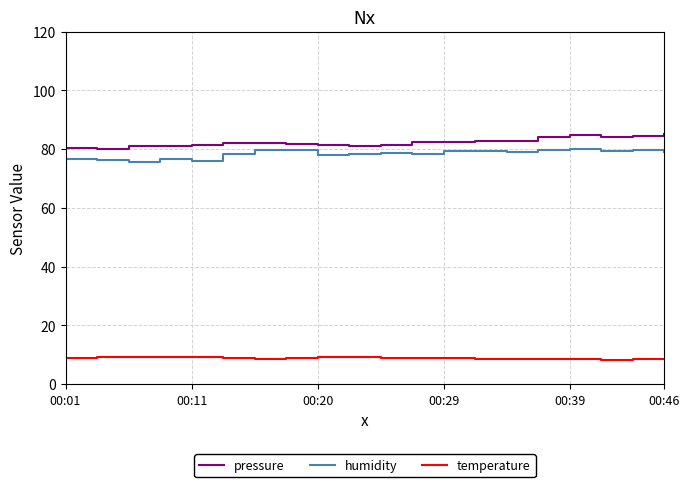

At how many categories does at least one series exceed 74?

20